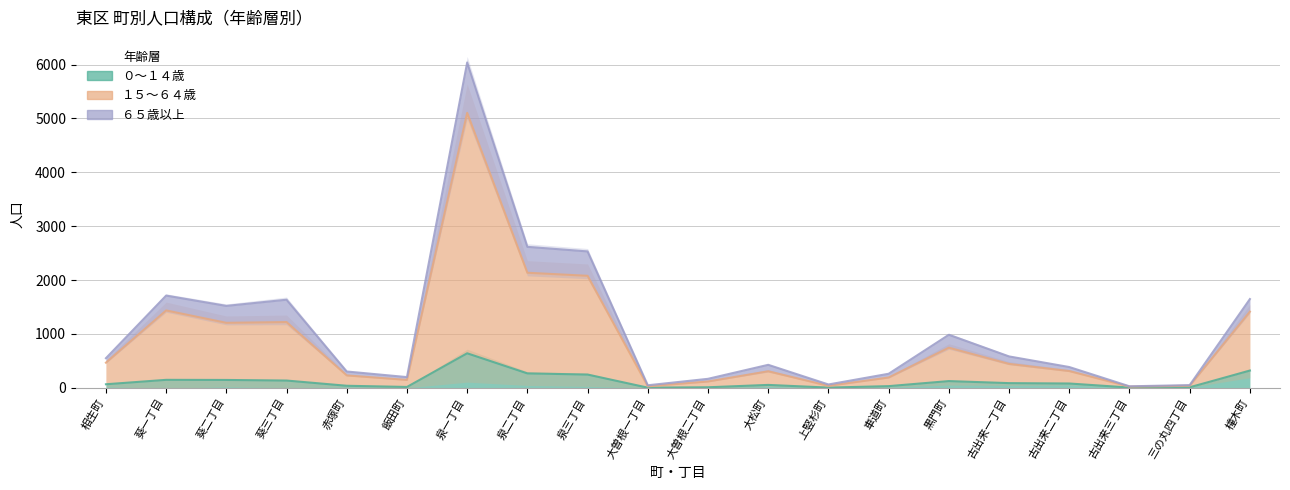

Which series has the largest range (max minus min)?

６５歳以上